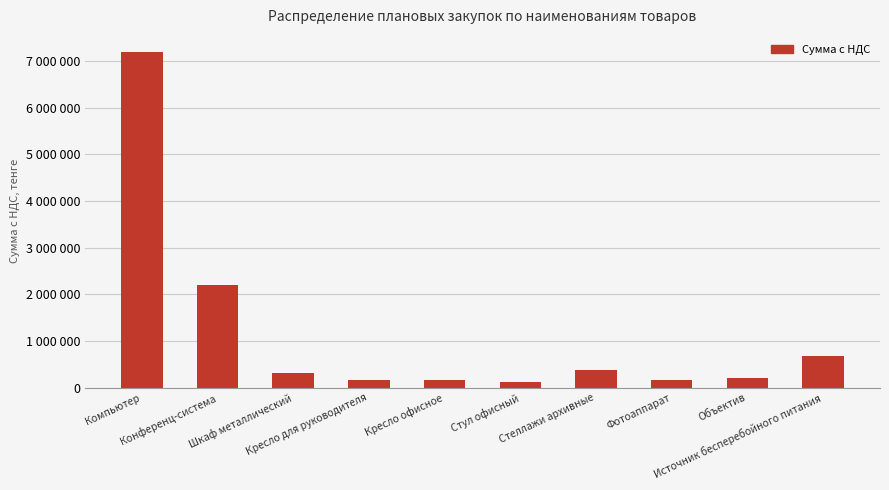

At which label is the value closest to 3661500?

Конференц-система